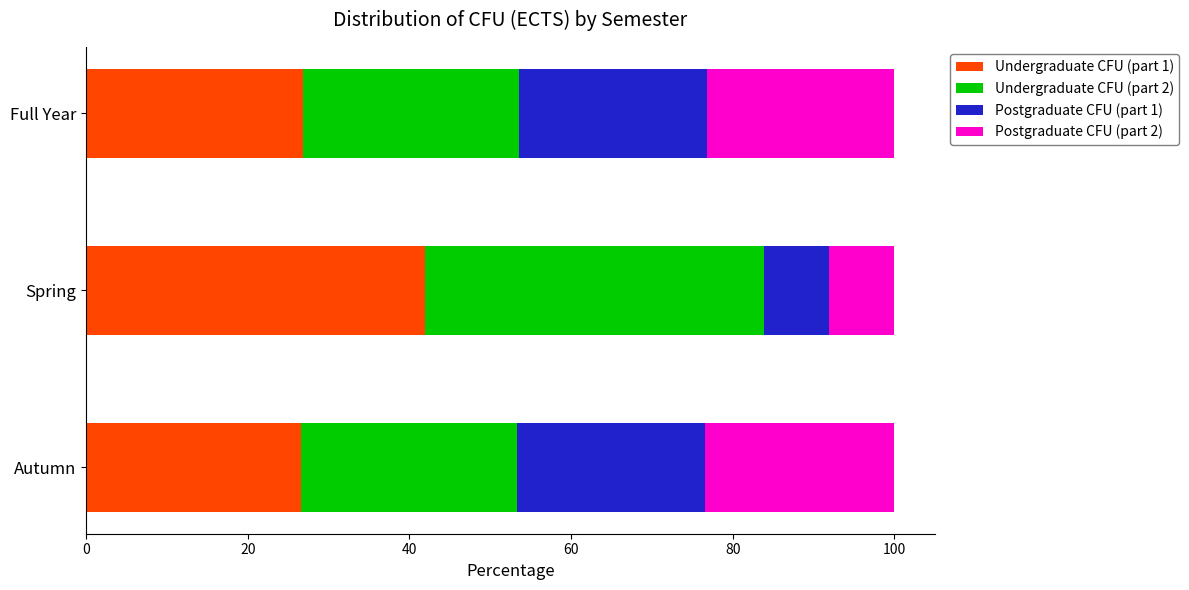

What is the total value across all series at Autumn?

100.0